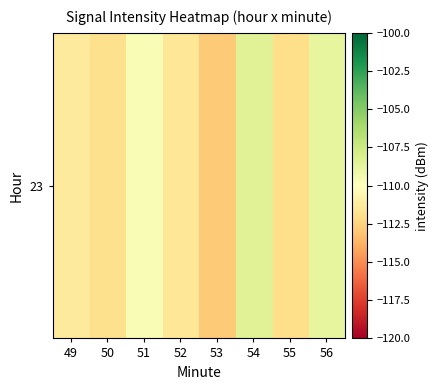

What is the change in value from 49 to 56?

+2.6